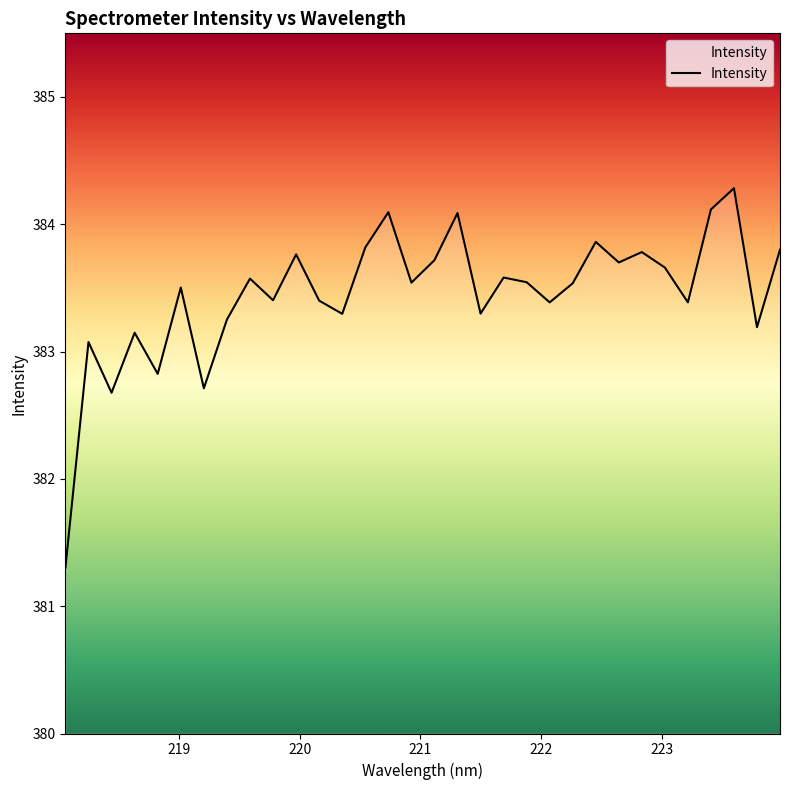

Does the chart have visible grid lines?

No